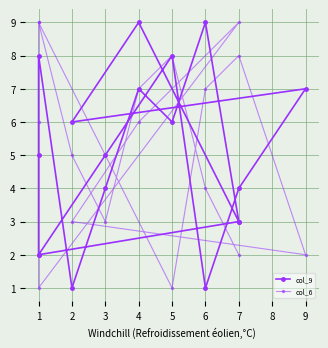

At which label does col_9 first exceed 5?

5